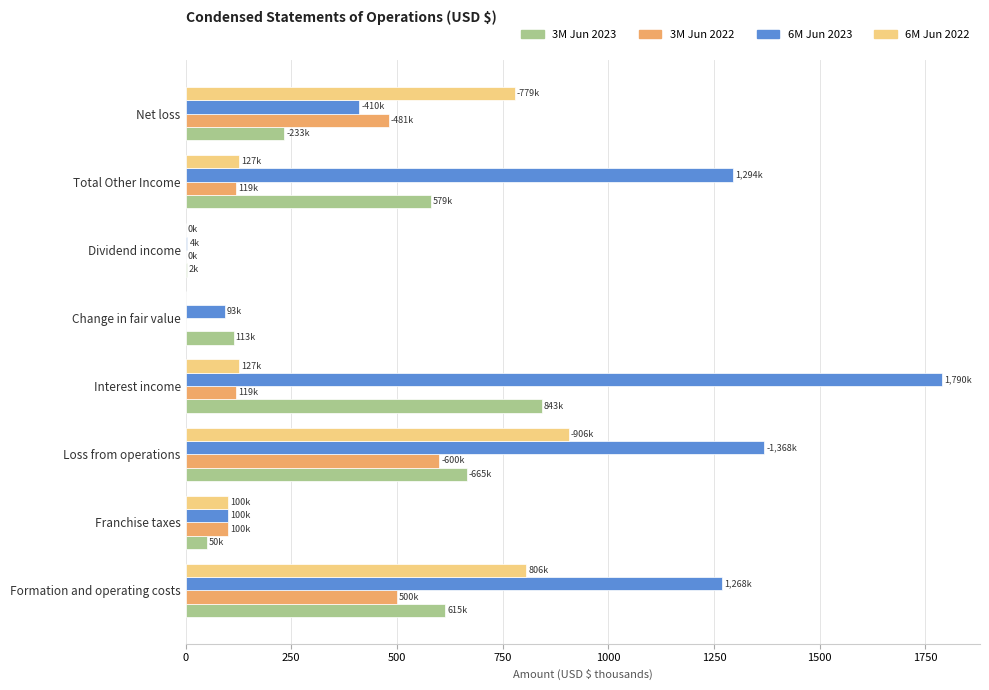

Is the value of 6M Jun 2022 at Loss from operations greater than the value of 3M Jun 2023 at Franchise taxes?

Yes